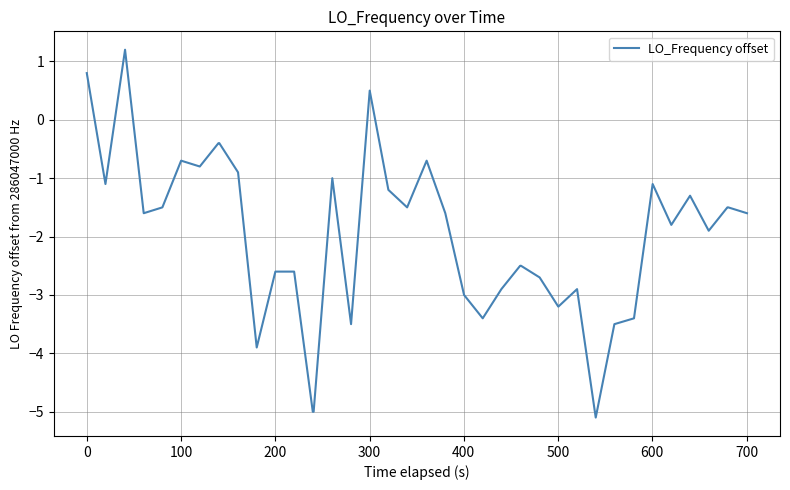

What is the difference between the maximum and minimum values?

6.3